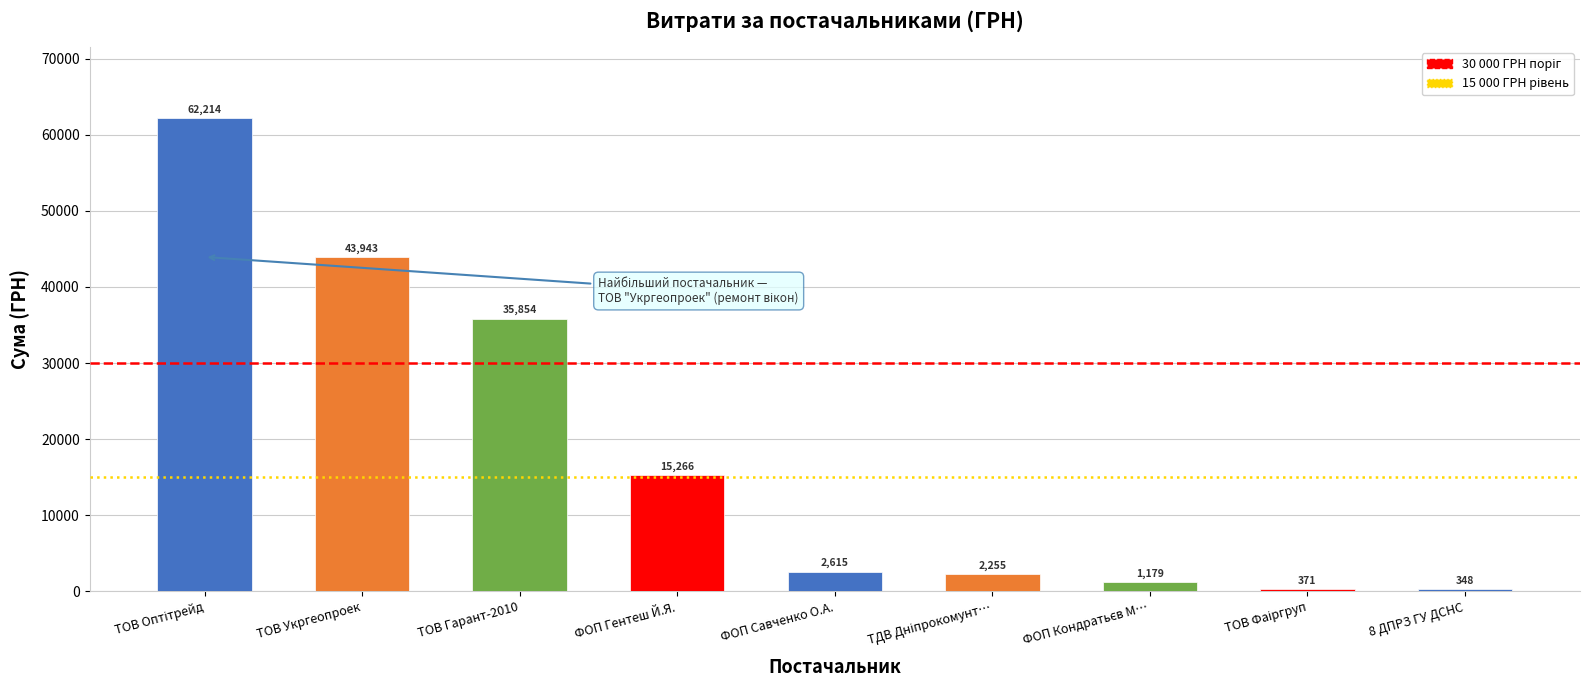

What is the difference between the second highest and minimum values?

43595.2